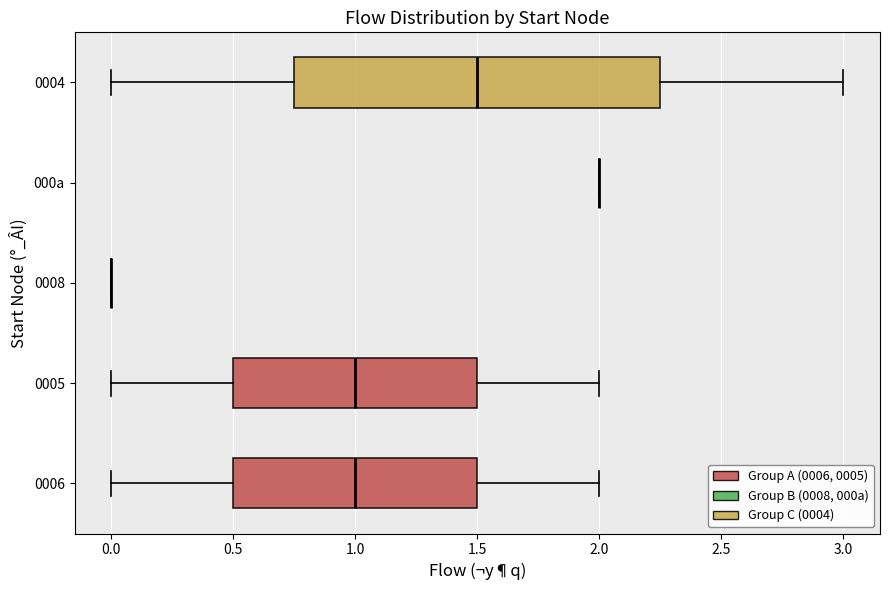

Reading bottom to top, read every box against the x-axis: the position of its median line, the range the box covers, and the ends of its whiskers. The values are not printed on the chart, so give them approximately, as read against the axis.

0006: median 1.00, box 0.50 to 1.50, whiskers 0.00 to 2.00
0005: median 1.00, box 0.50 to 1.50, whiskers 0.00 to 2.00
0008: box collapsed to a line at 0.00, whiskers 0.00 to 0.00
000a: box collapsed to a line at 2.00, whiskers 2.00 to 2.00
0004: median 1.50, box 0.75 to 2.25, whiskers 0.00 to 3.00